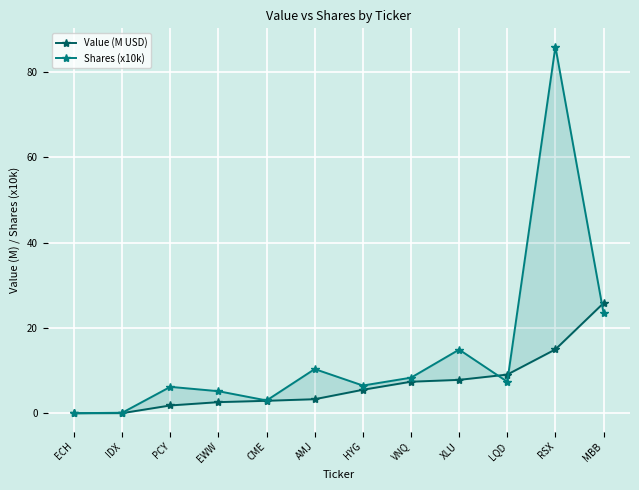

At IDX, list the series in order from smallest to largest.

Value (M USD), Shares (x10k)